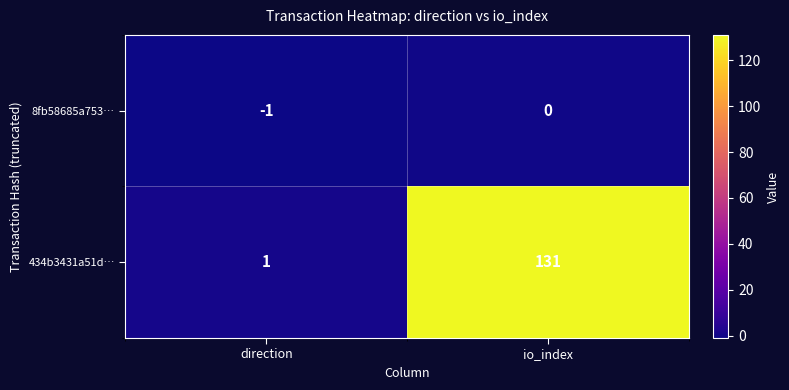

Rank the series by their maximum value, from lowest to highest.

8fb58685a753…, 434b3431a51d…